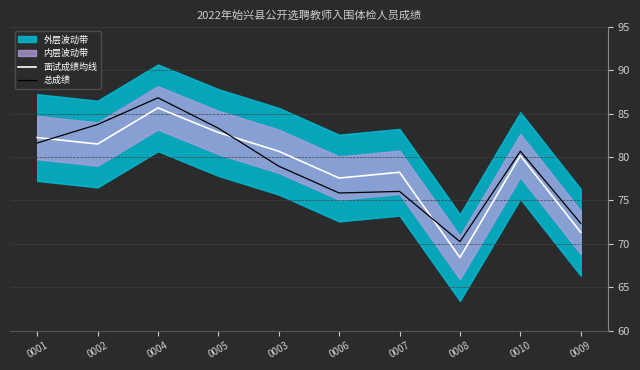

The value of 面试成绩均线 at 0005 is 82.8. True or false?

True